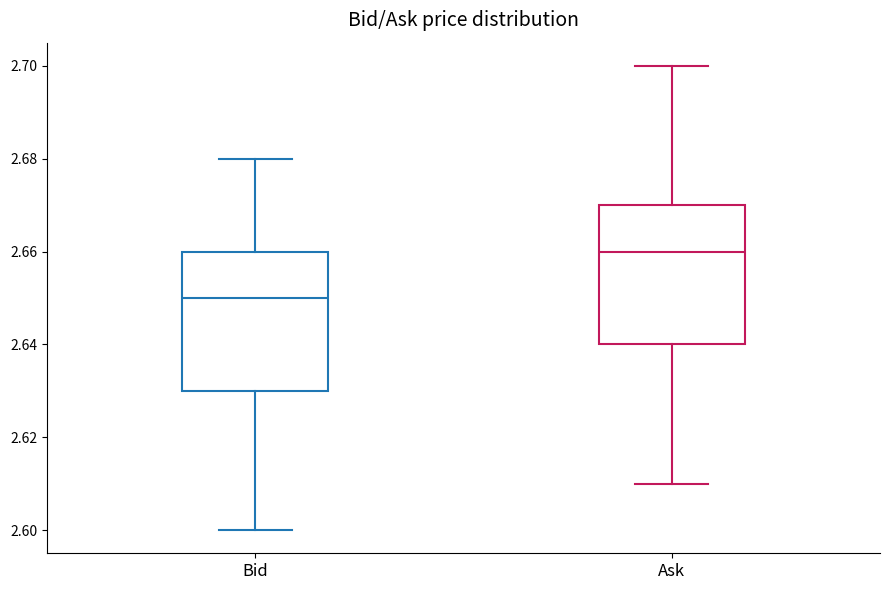

Reading left to right, read every box against the y-axis: the position of its median line, the range the box covers, and the ends of its whiskers. The values are not printed on the chart, so give them approximately, as read against the axis.

Bid: median 2.65, box 2.63 to 2.66, whiskers 2.60 to 2.68
Ask: median 2.66, box 2.64 to 2.67, whiskers 2.61 to 2.70